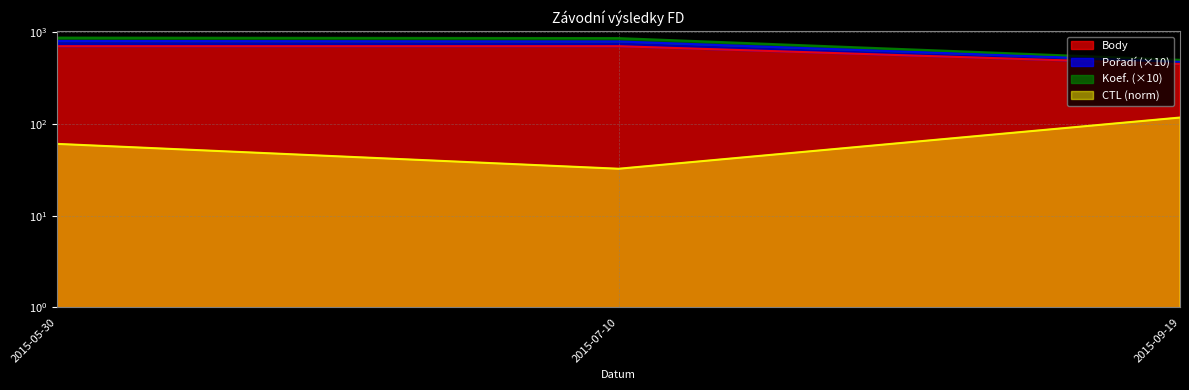

List the series in order of their peak value, highest first.

Koef., Pořadí, Body, CTL